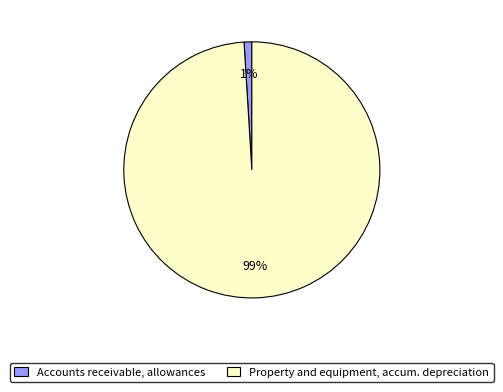

To the nearest percent, what is the average slice percentage?

50%